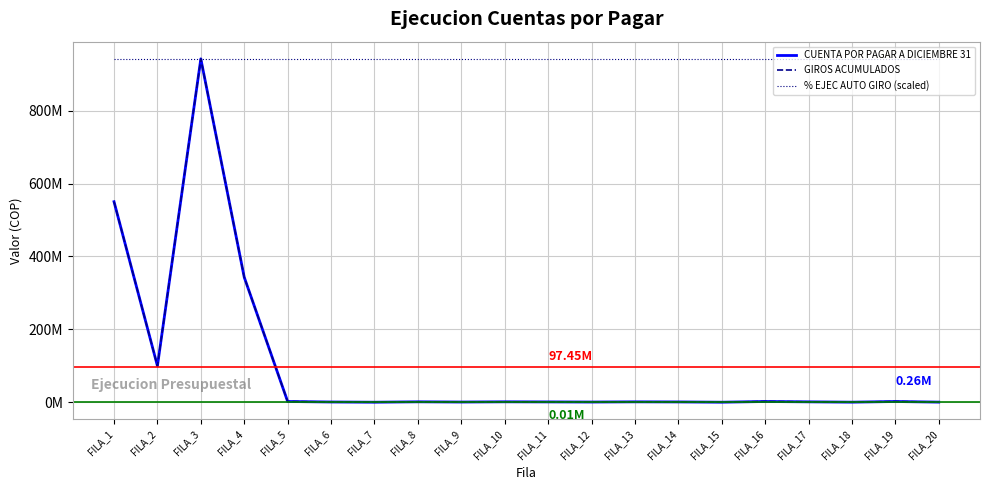

Does the chart display data point markers on the line(s)?

No